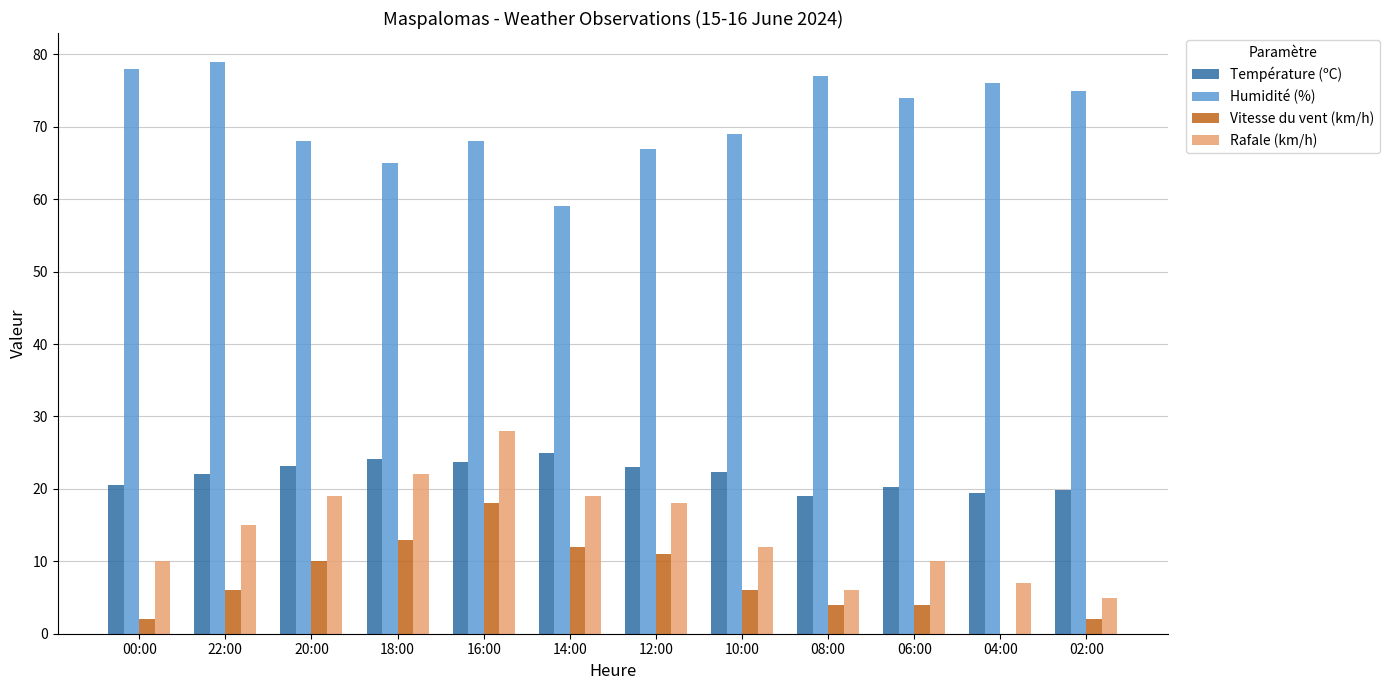

How many groups of bars are there?

12